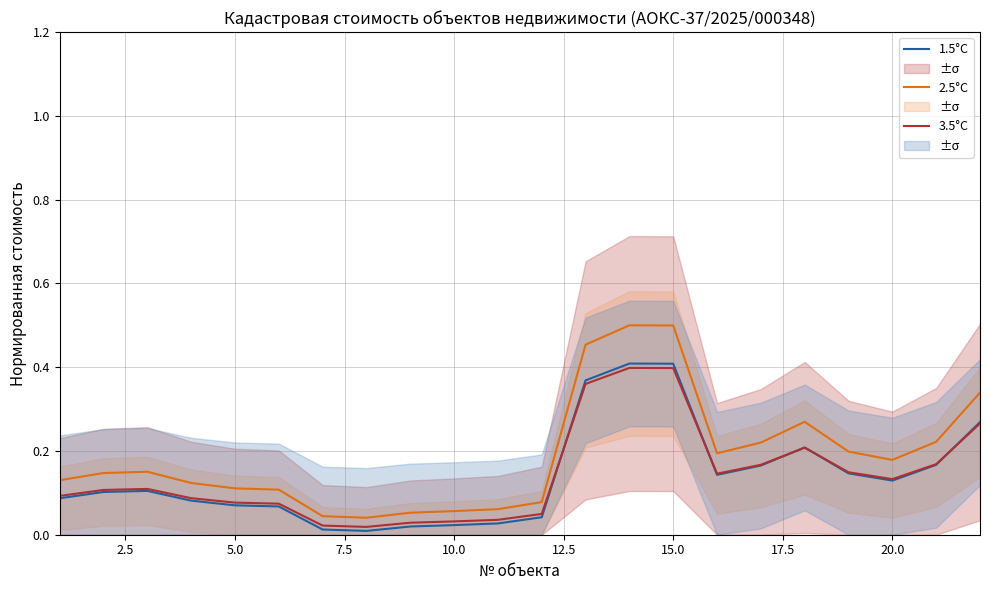

True or false: 2.5°C and 1.5°C cross at least once.

False